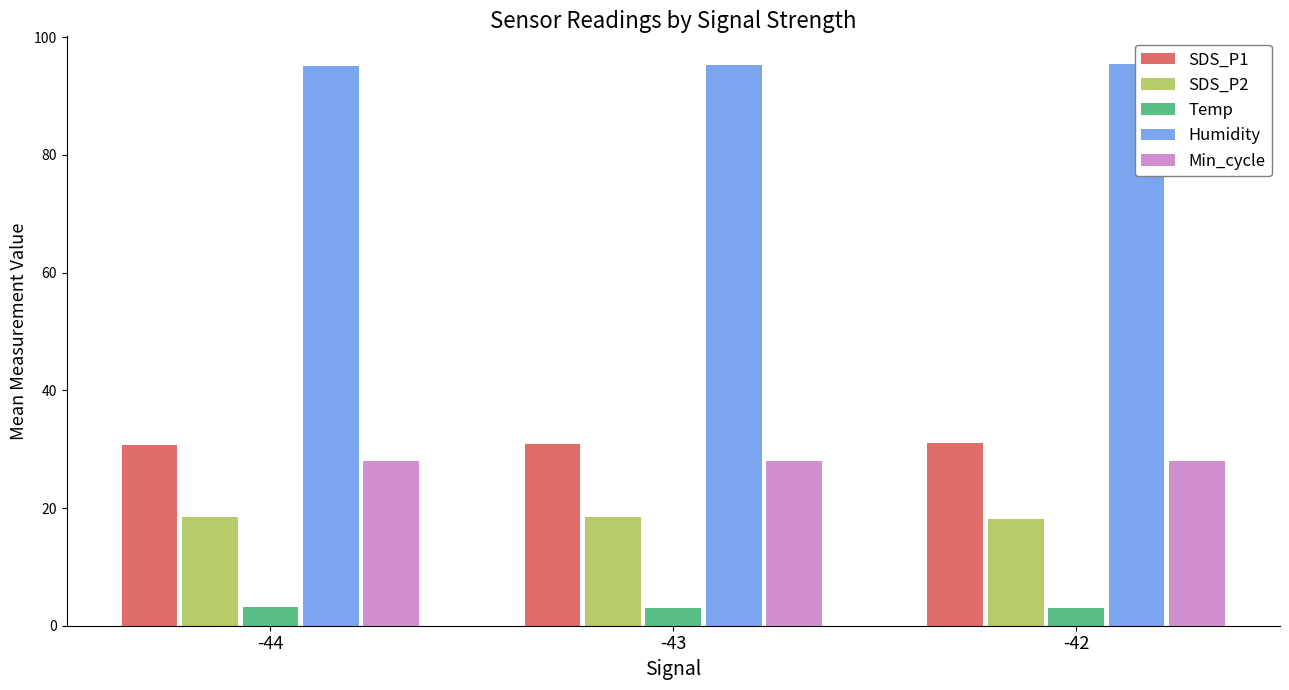

Reading left to right, what are all the values shown in this chart?

SDS_P1: 30.7	30.9	31.1
SDS_P2: 18.5	18.5	18.1
Temp: 3.2	3.0	3.0
Humidity: 95.1	95.2	95.4
Min_cycle: 28.0	28.0	28.0